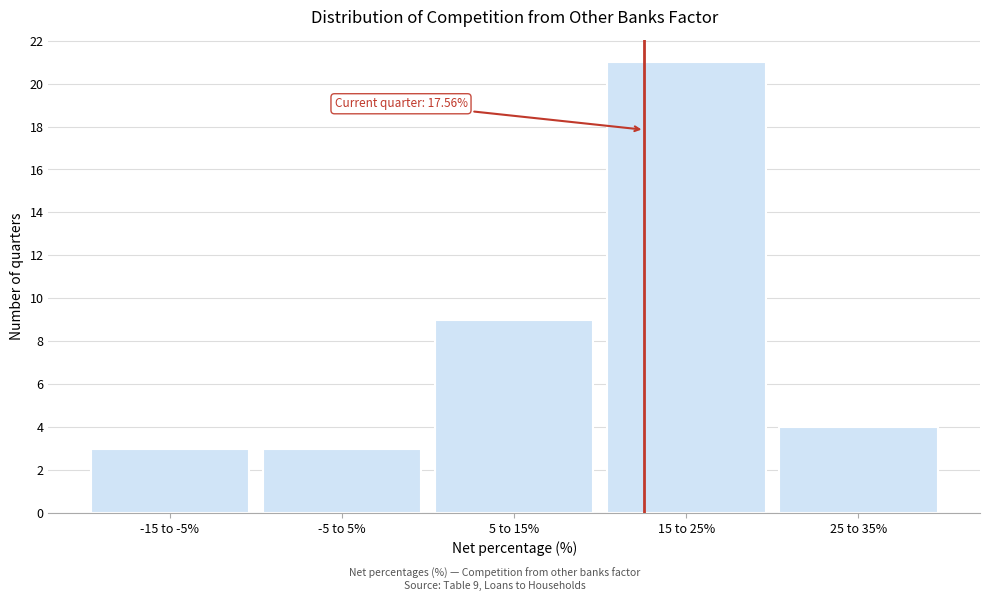

Reading right to left, list all the values displayed in this chart.

25 to 35%=4	15 to 25%=21	5 to 15%=9	-5 to 5%=3	-15 to -5%=3